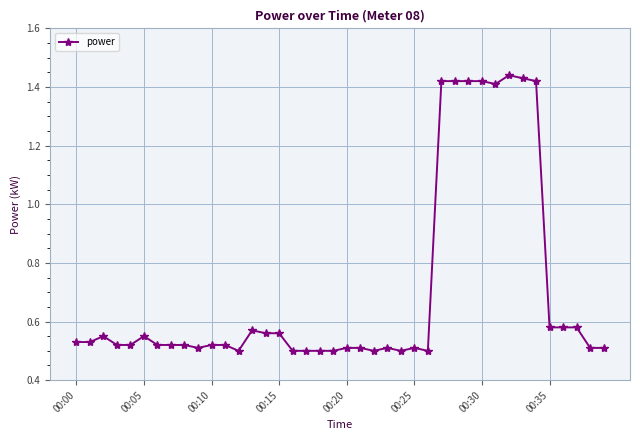

What is the sum of all values?

28.2